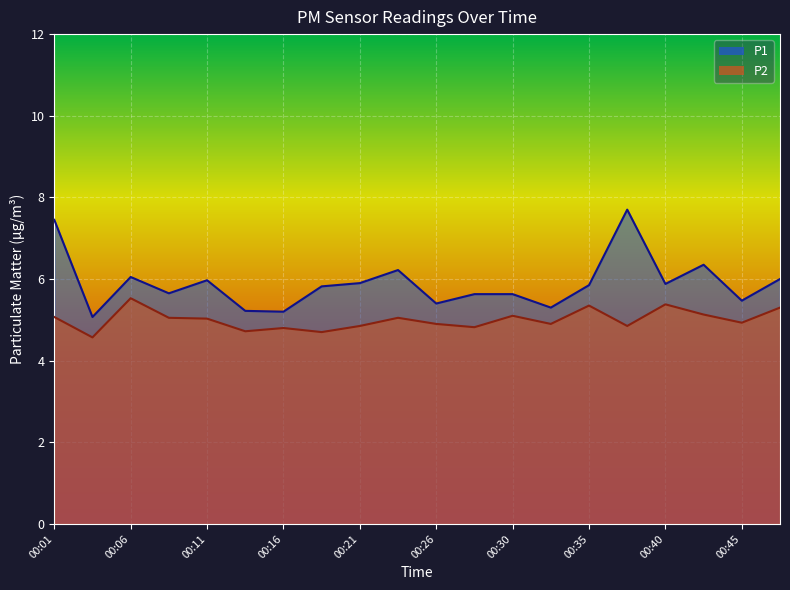

At which category is the sum across all series the highest?

00:38